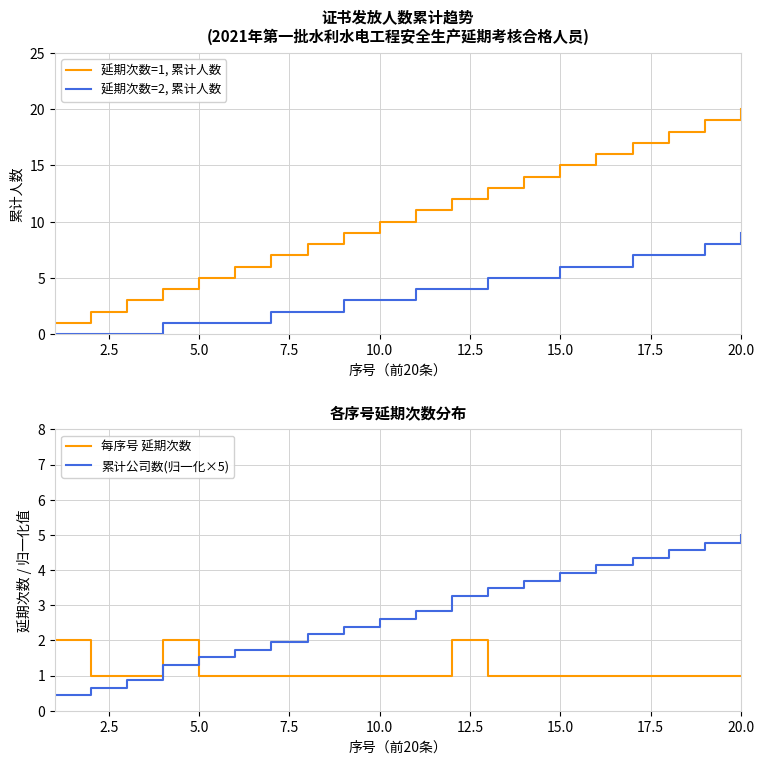

What is the difference between the maximum and minimum values in the 延期次数=1, 累计人数 series?

19